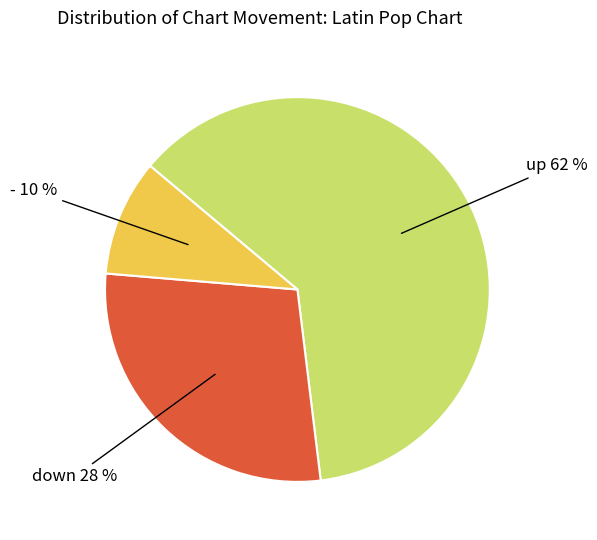

Do down and up together represent more than half of the pie?

Yes